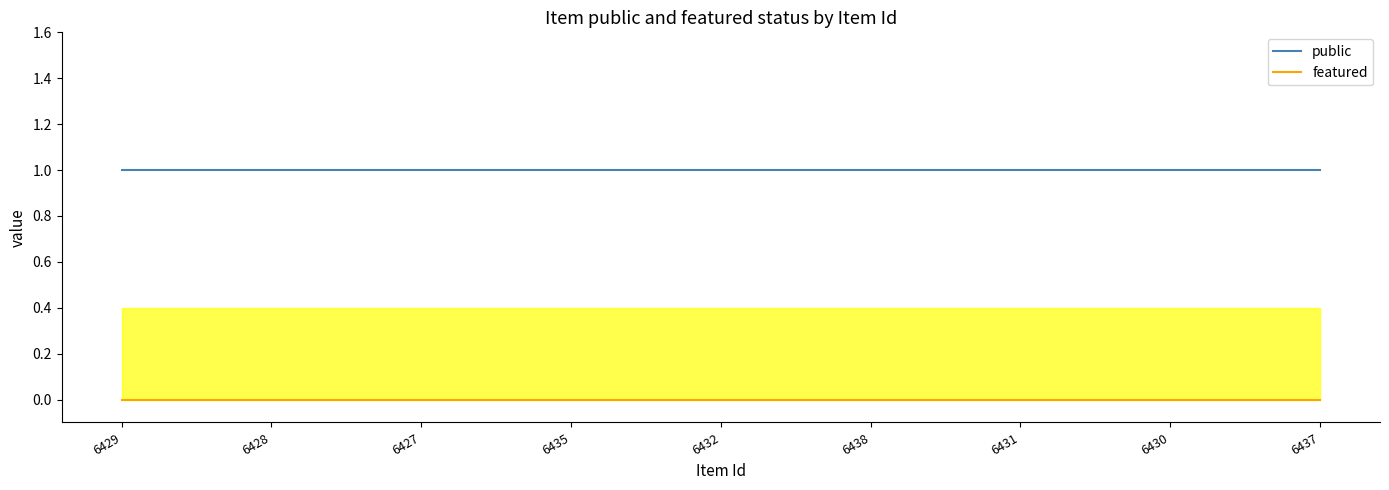

How many lines are shown in the chart?

2